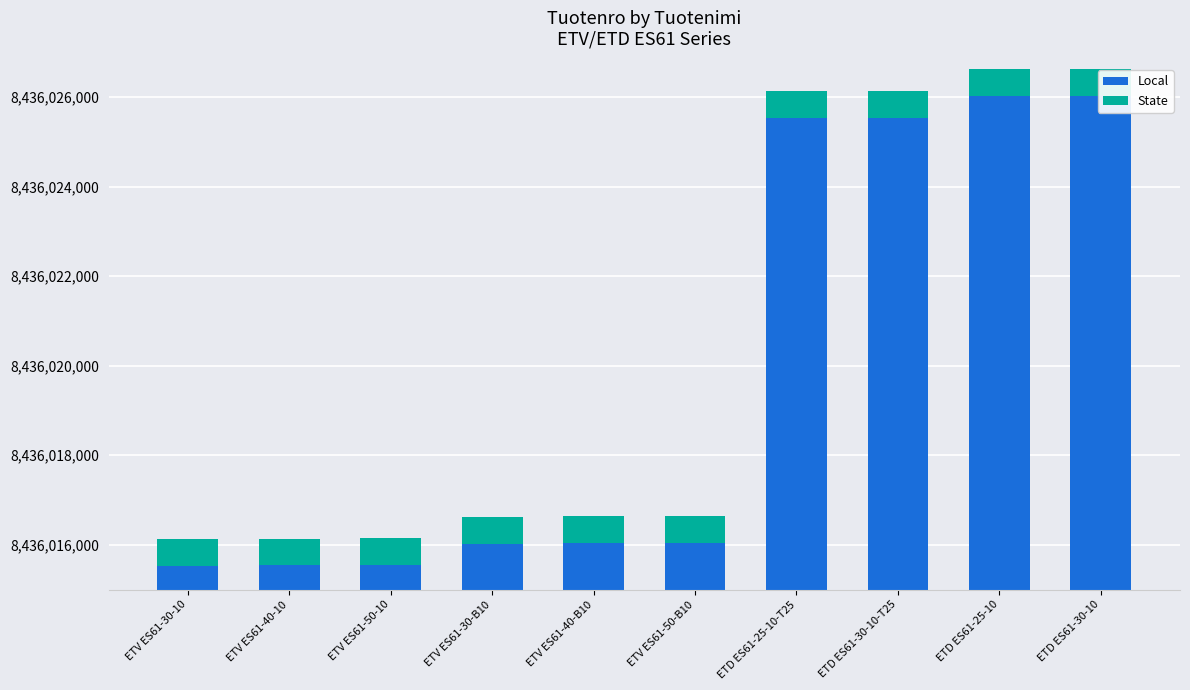

What are all the series names shown in the legend?

Local, State